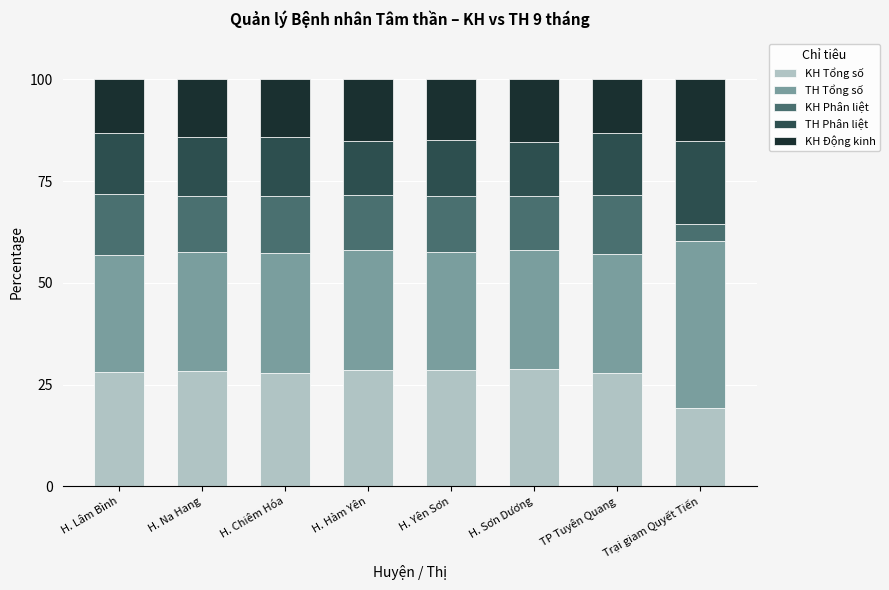

Does the chart contain any negative values?

No